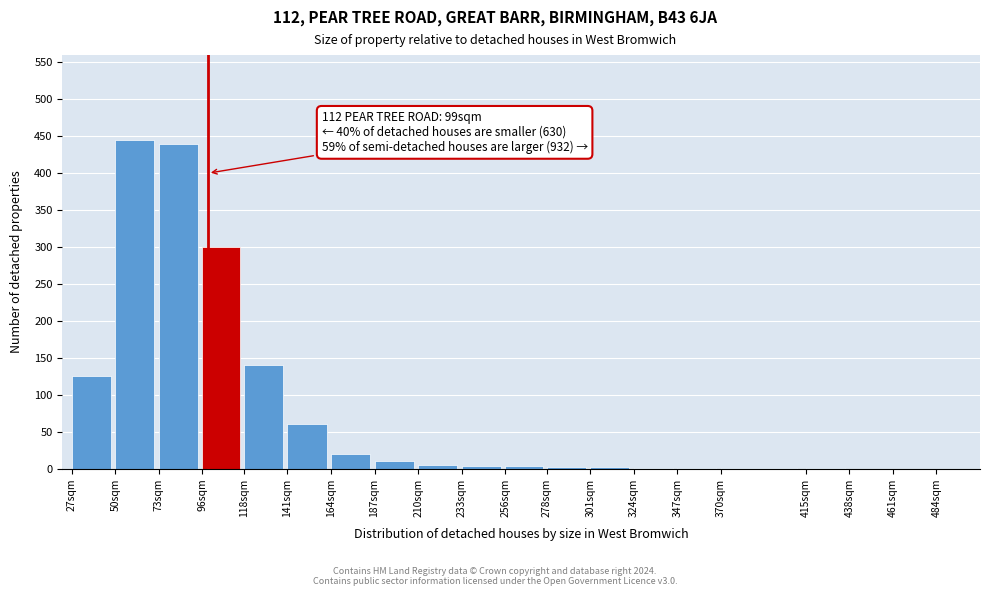

What is the ratio of the value at 73sqm to the value at 164sqm?

22.0